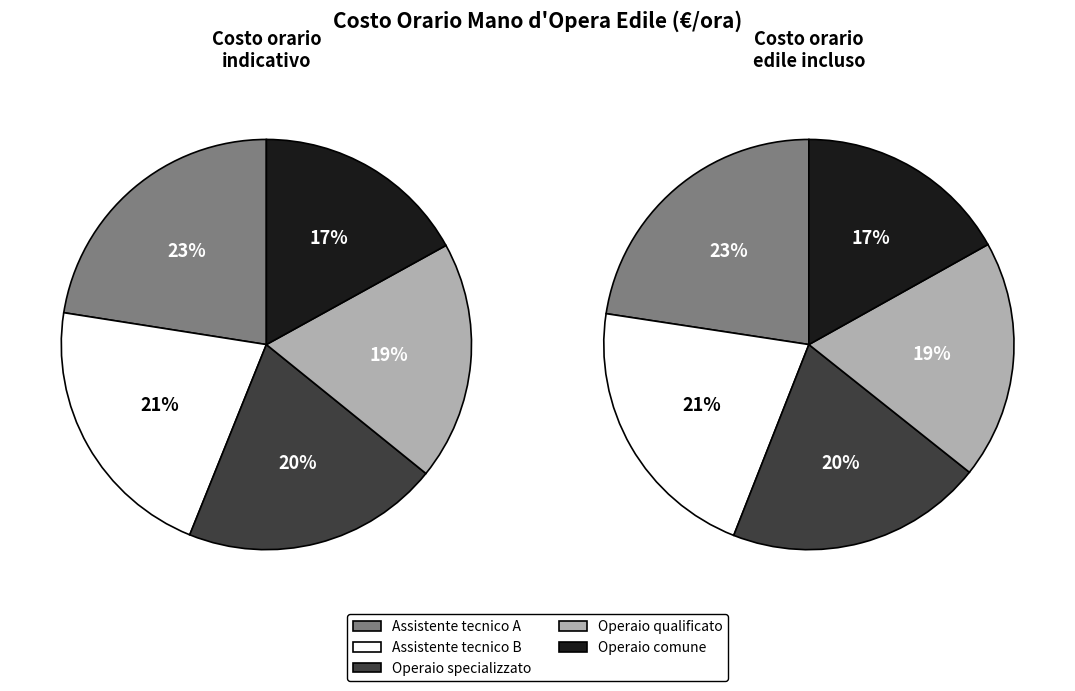

Does Operaio qualificato account for over 50% of the chart?

No